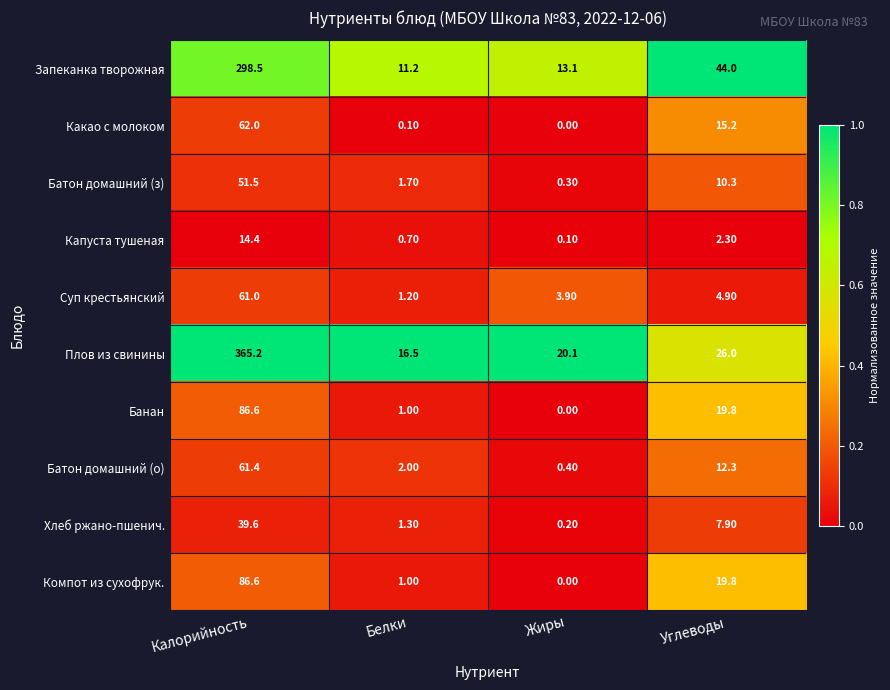

Which series changed the most between Жиры and Углеводы?

Запеканка творожная